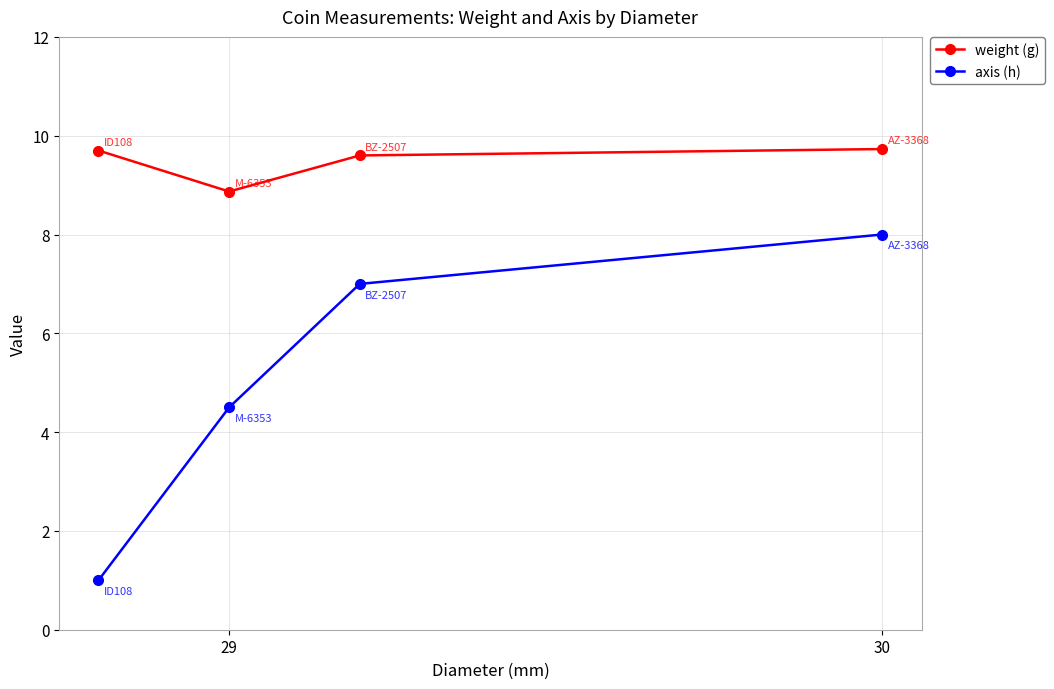

True or false: weight (g) and axis (h) intersect in this chart.

False